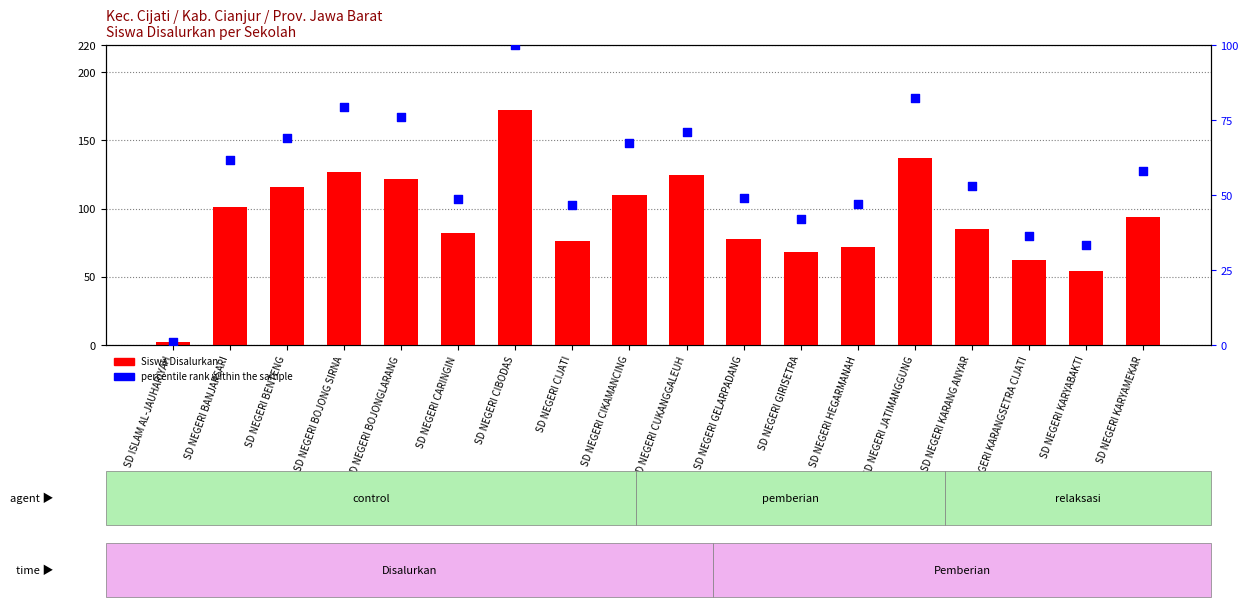

At which category is the sum across all series the highest?

SD NEGERI CIBODAS